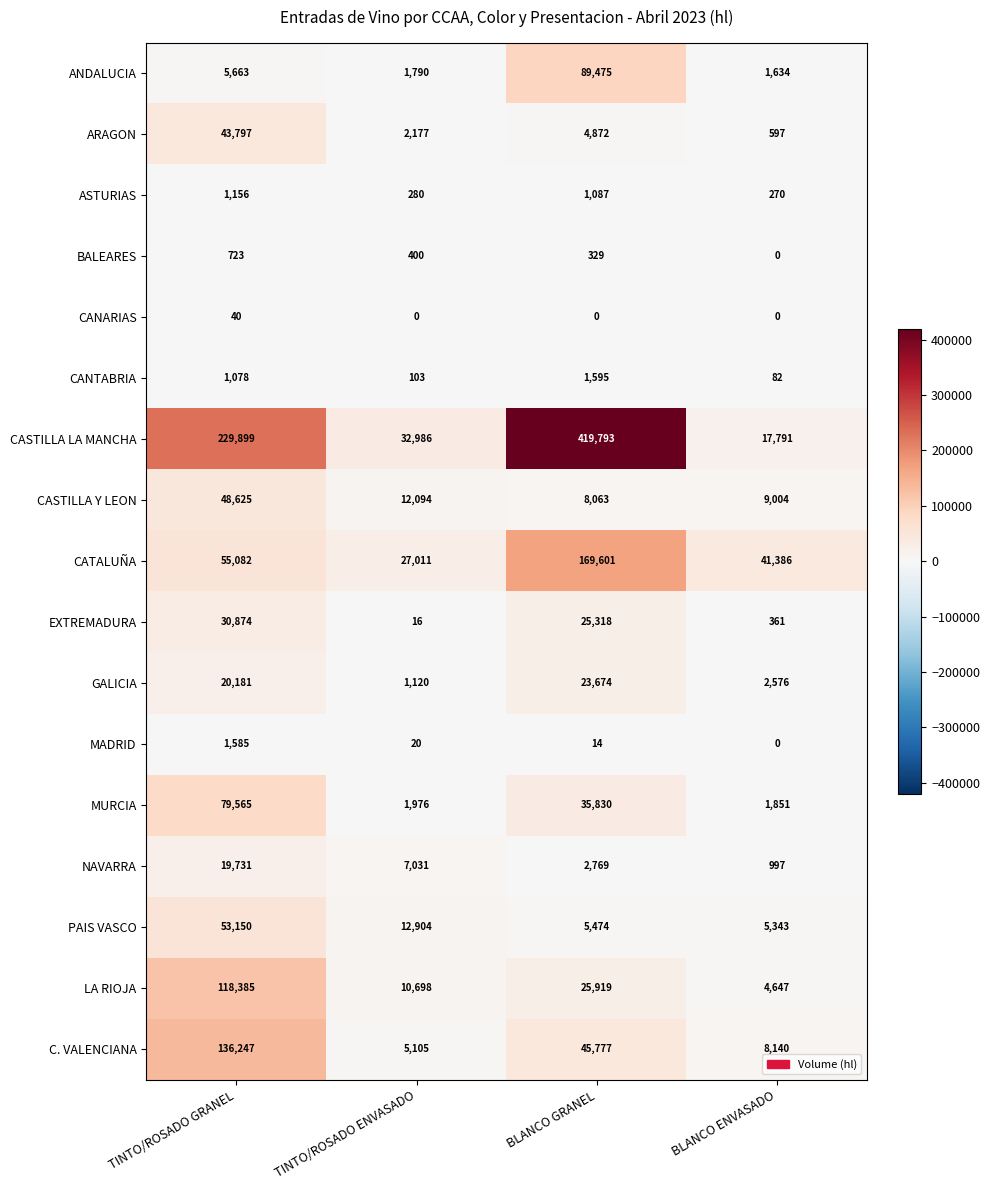

Which series changed the most between TINTO/ROSADO GRANEL and TINTO/ROSADO ENVASADO?

CASTILLA LA MANCHA